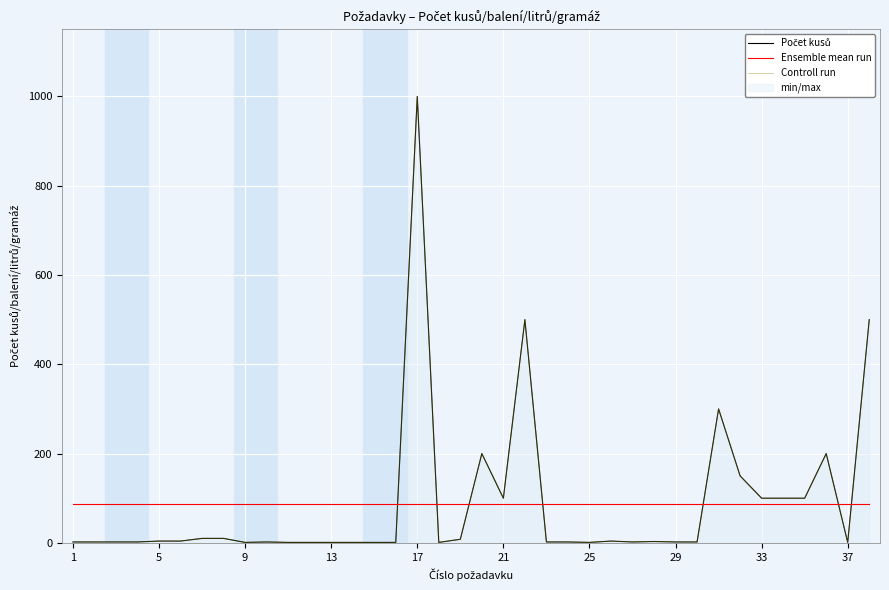

How many categories are shown in the chart?

38